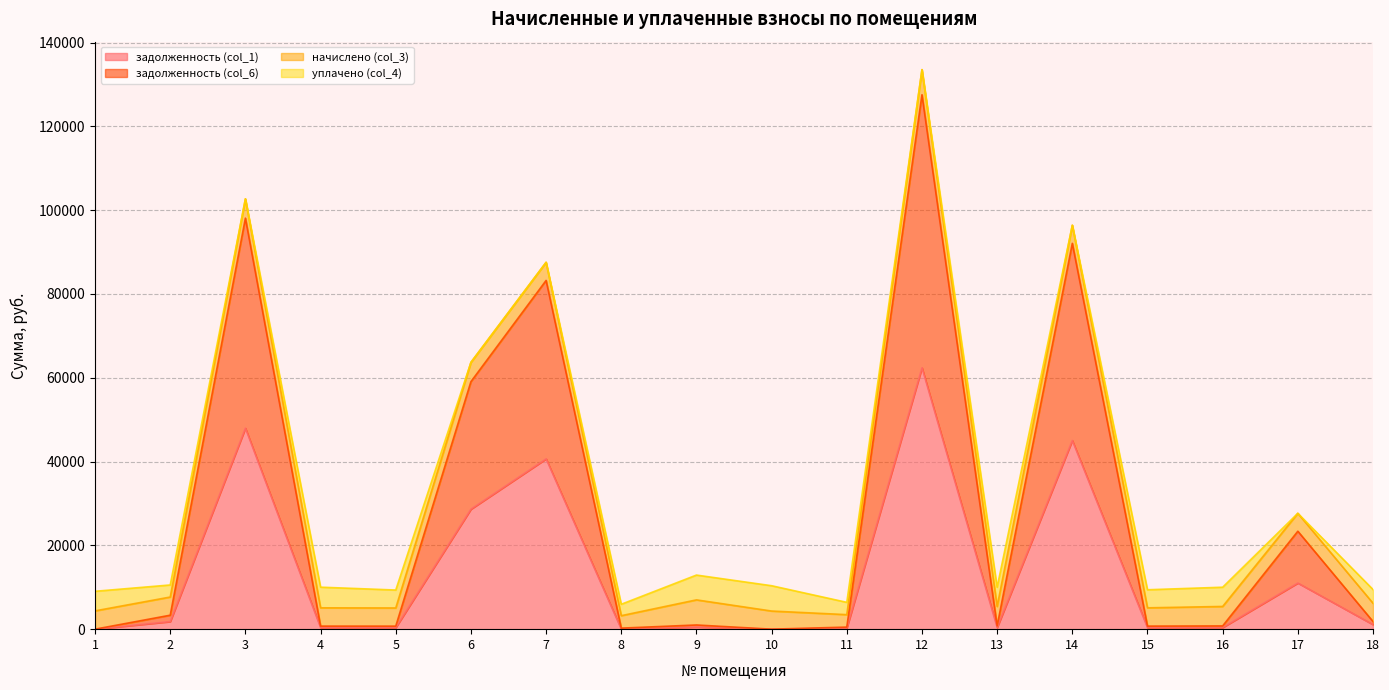

How many values in the задолженность (col_6) series are below 998?

9